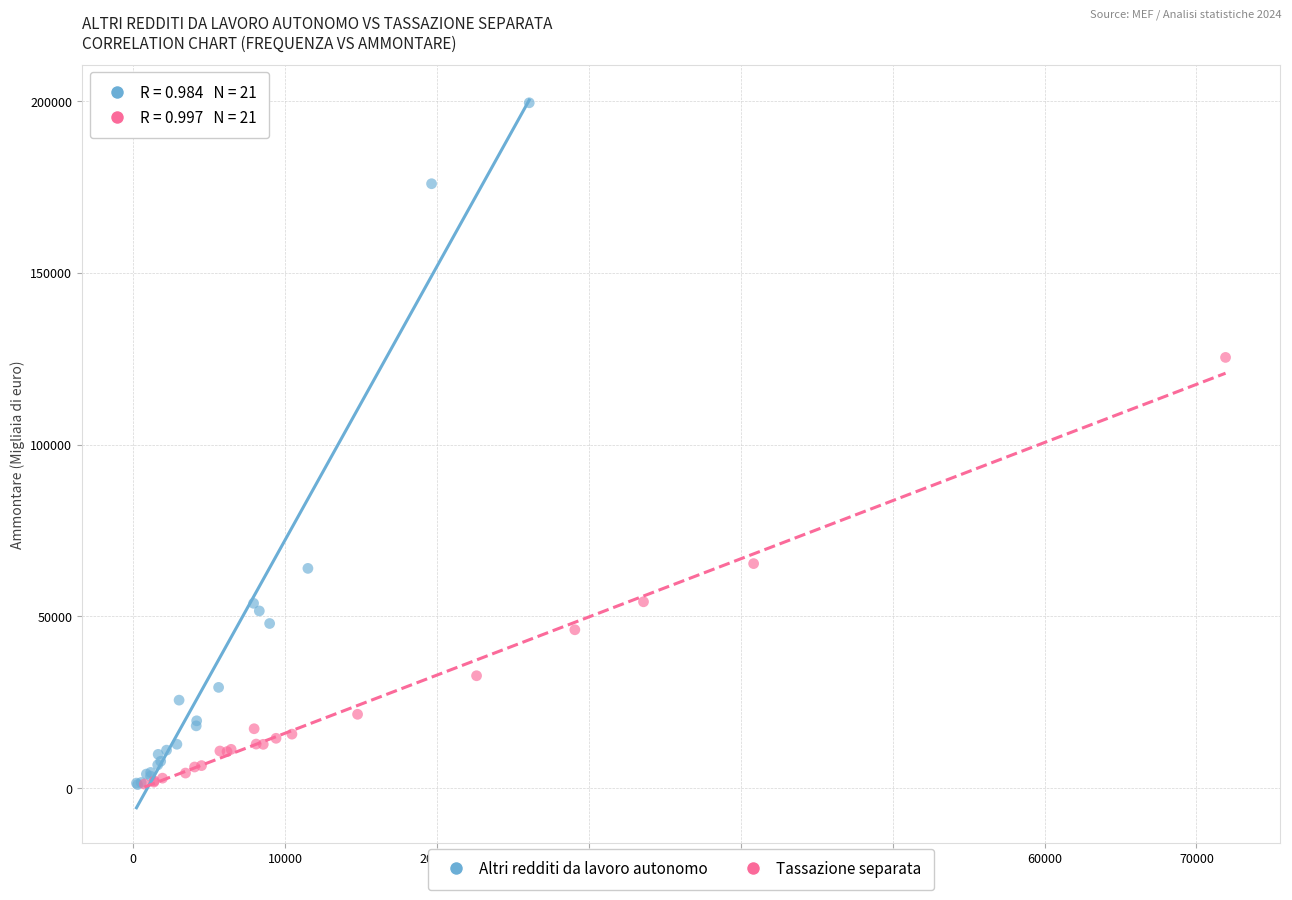

Which series contains the highest Y value?

Altri redditi da lavoro autonomo